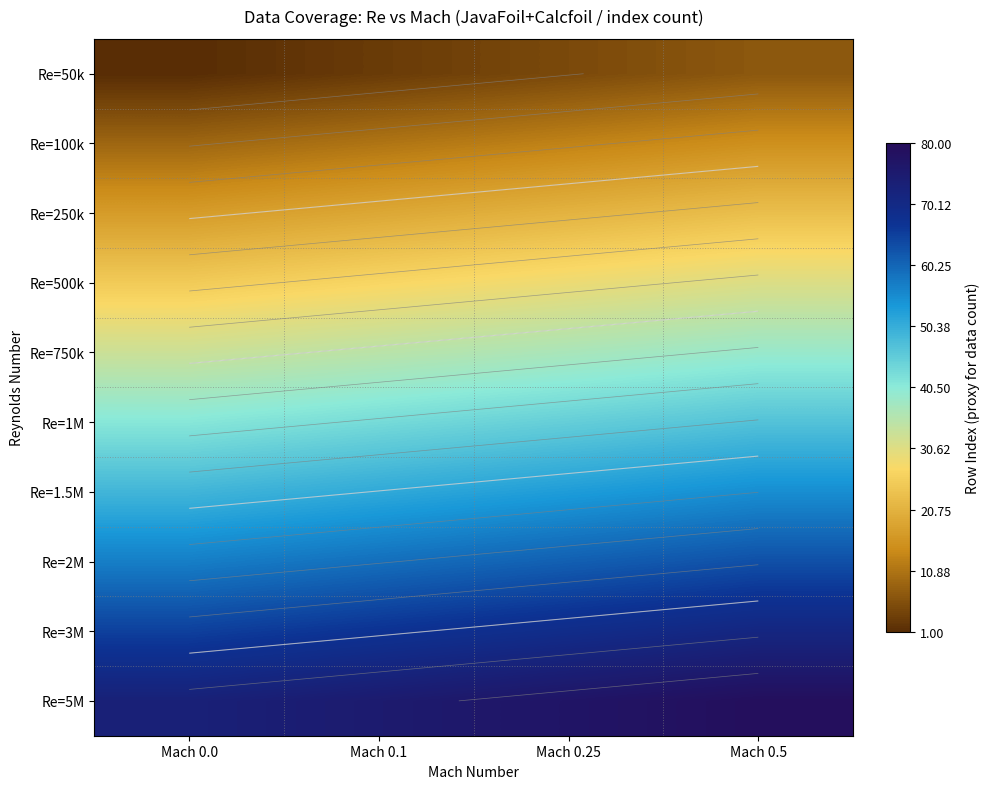

The value of Re=250k at Mach 0.0 is 7. True or false?

False